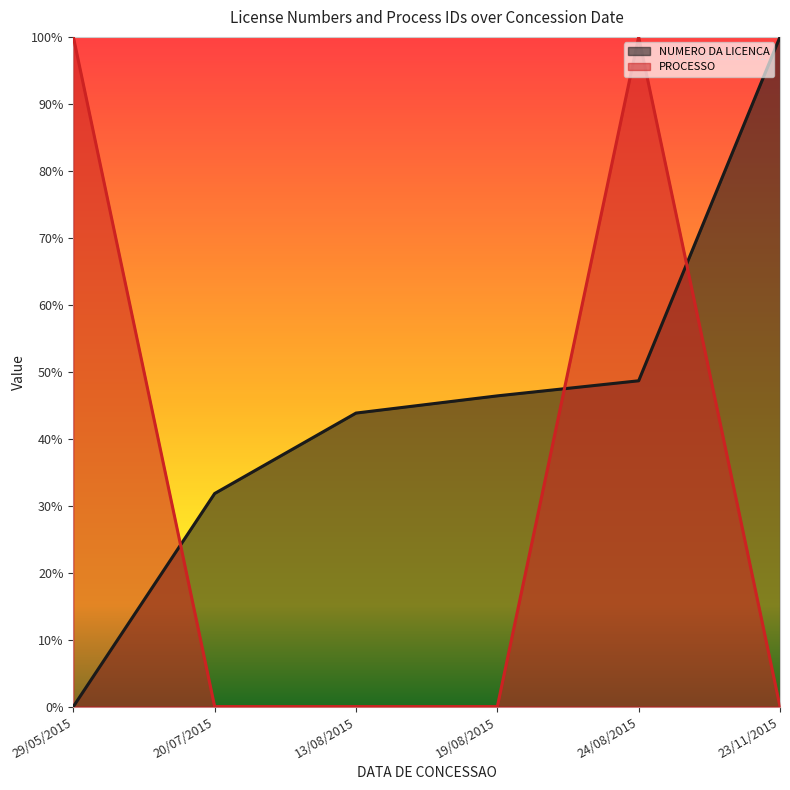

List the series in order of their overall mean, lowest first.

PROCESSO, NUMERO DA LICENCA